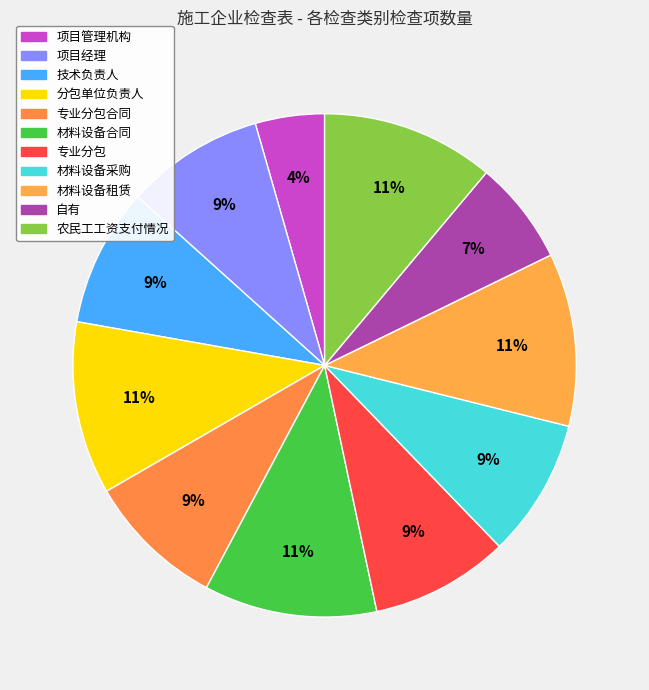

Count the number of slices in the pie.

11